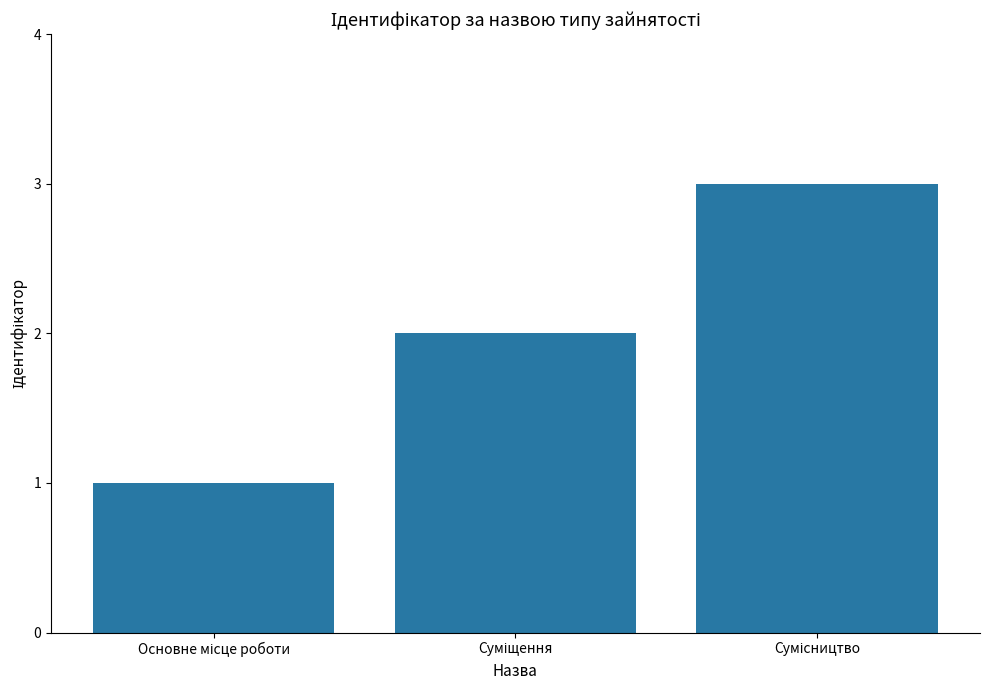

What is the maximum value shown in the chart?

3